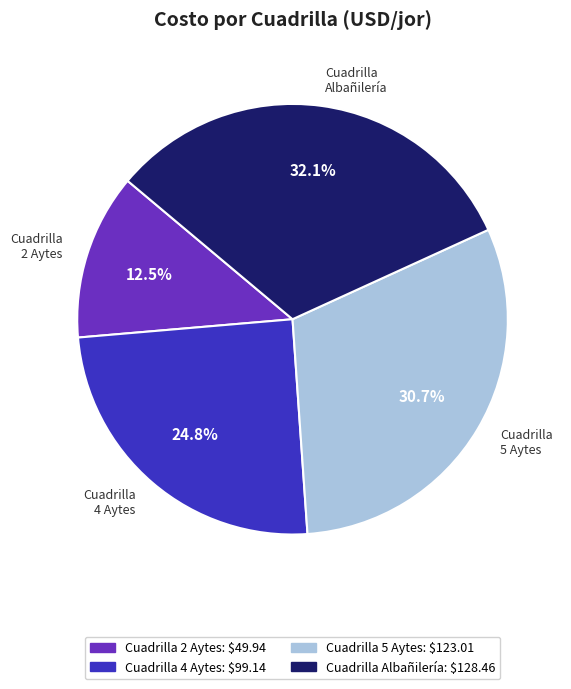

How many segments does this pie chart have?

4